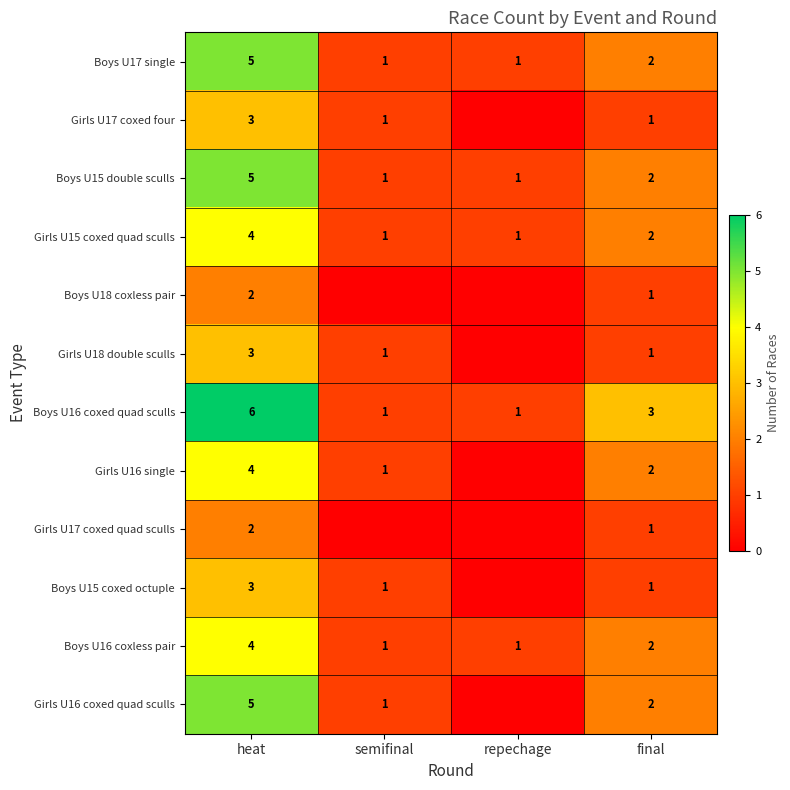

Which label corresponds to the smallest value in the chart?

repechage